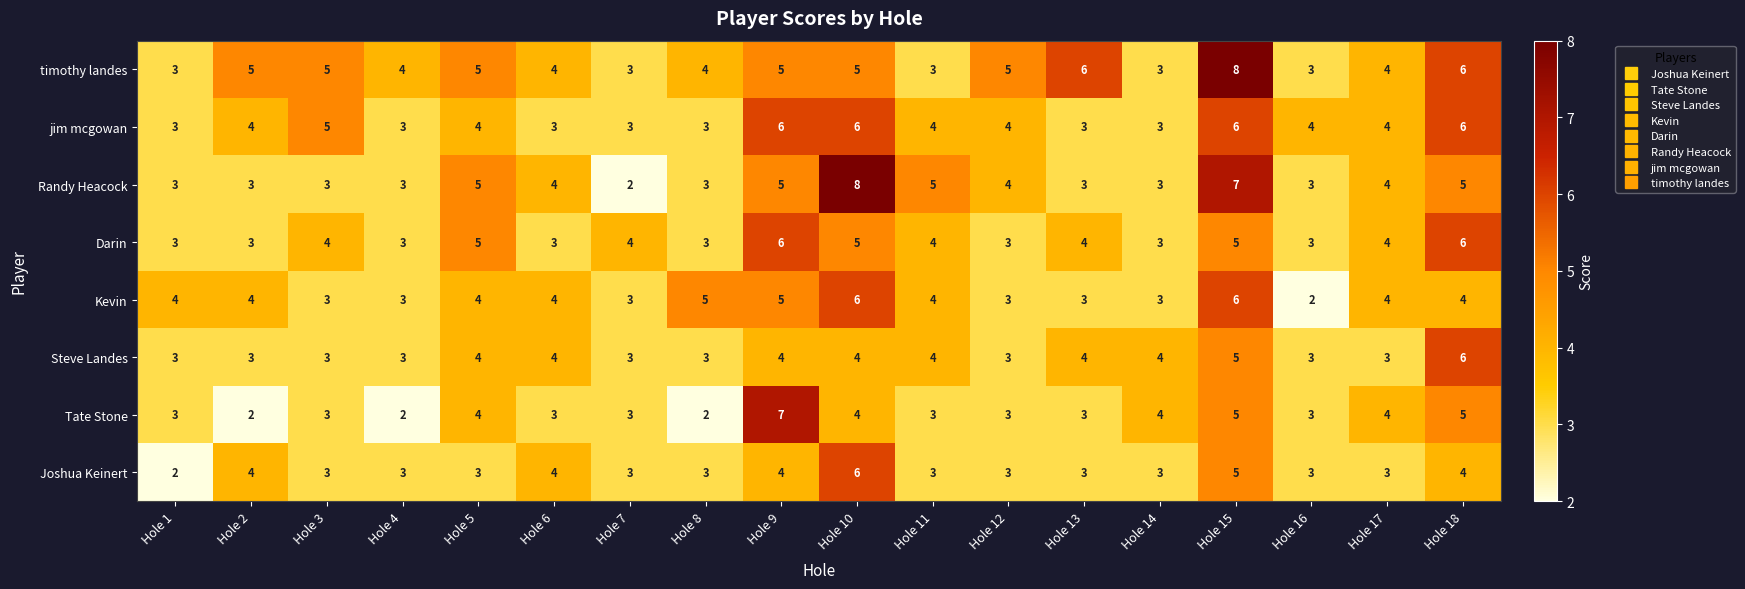

The value of Randy Heacock at Hole 17 is 7. True or false?

False